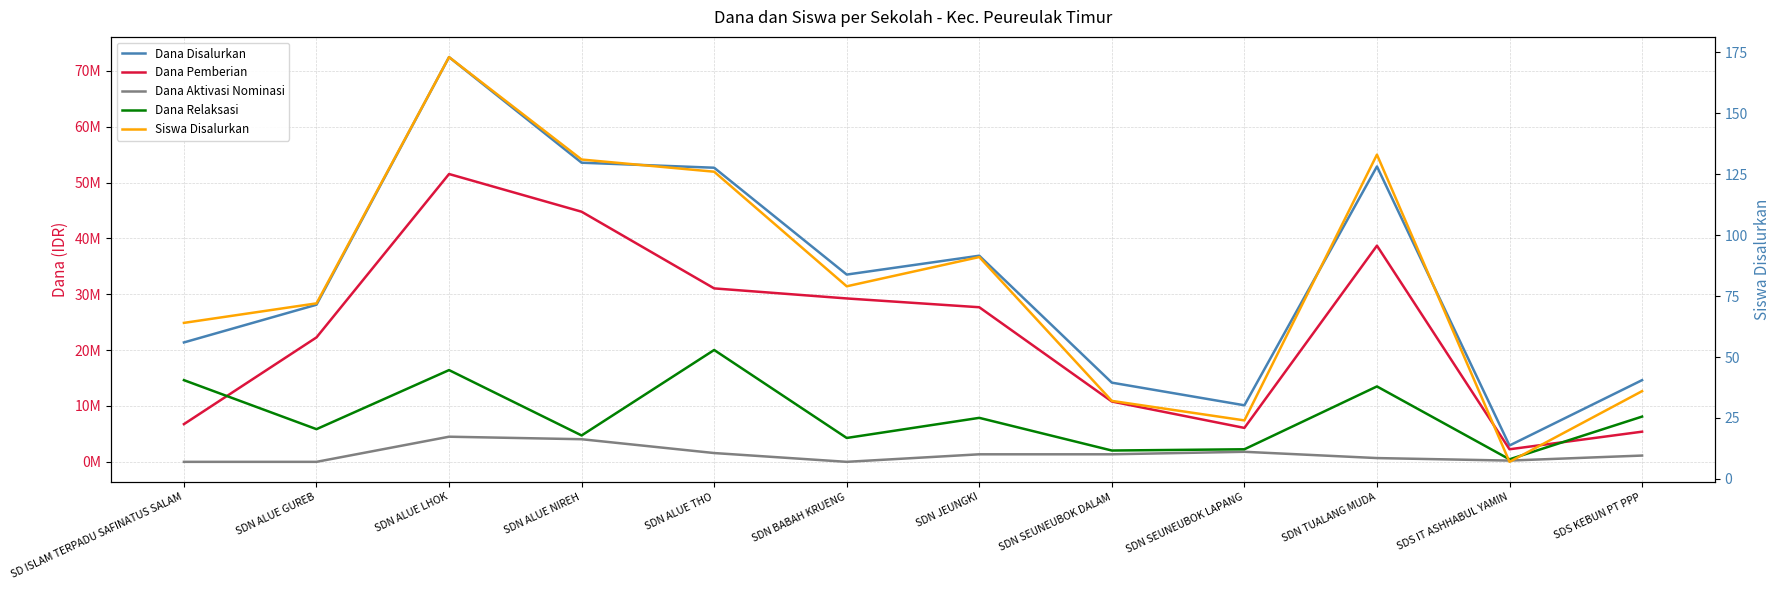

The Siswa Disalurkan series shows 133 at SDN TUALANG MUDA. True or false?

True